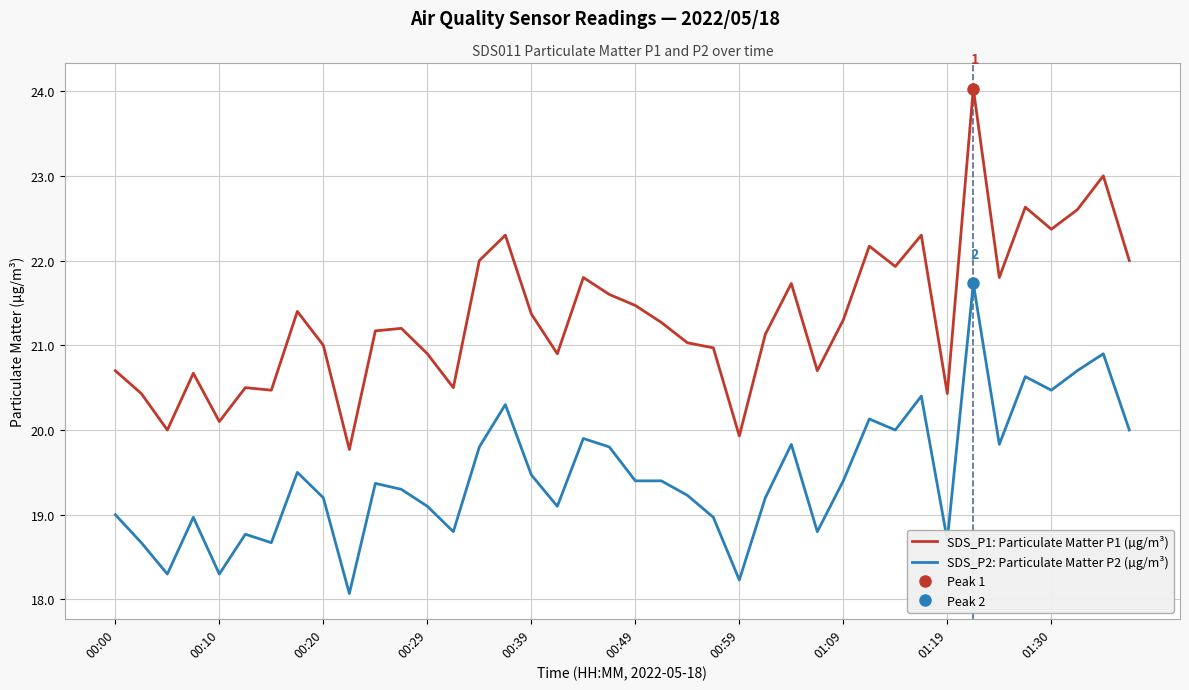

Reading left to right, what are all the values shown in this chart?

SDS_P1: Particulate Matter P1 (µg/m³): 20.7	20.4	20.0	20.7	20.1	20.5	20.5	21.4	21.0	19.8	21.2	21.2	20.9	20.5	22.0	22.3	21.4	20.9	21.8	21.6	21.5	21.3	21.0	21.0	19.9	21.1	21.7	20.7	21.3	22.2	21.9	22.3	20.4	24.0	21.8	22.6	22.4	22.6	23.0	22.0
SDS_P2: Particulate Matter P2 (µg/m³): 19.0	18.7	18.3	19.0	18.3	18.8	18.7	19.5	19.2	18.1	19.4	19.3	19.1	18.8	19.8	20.3	19.5	19.1	19.9	19.8	19.4	19.4	19.2	19.0	18.2	19.2	19.8	18.8	19.4	20.1	20.0	20.4	18.7	21.7	19.8	20.6	20.5	20.7	20.9	20.0